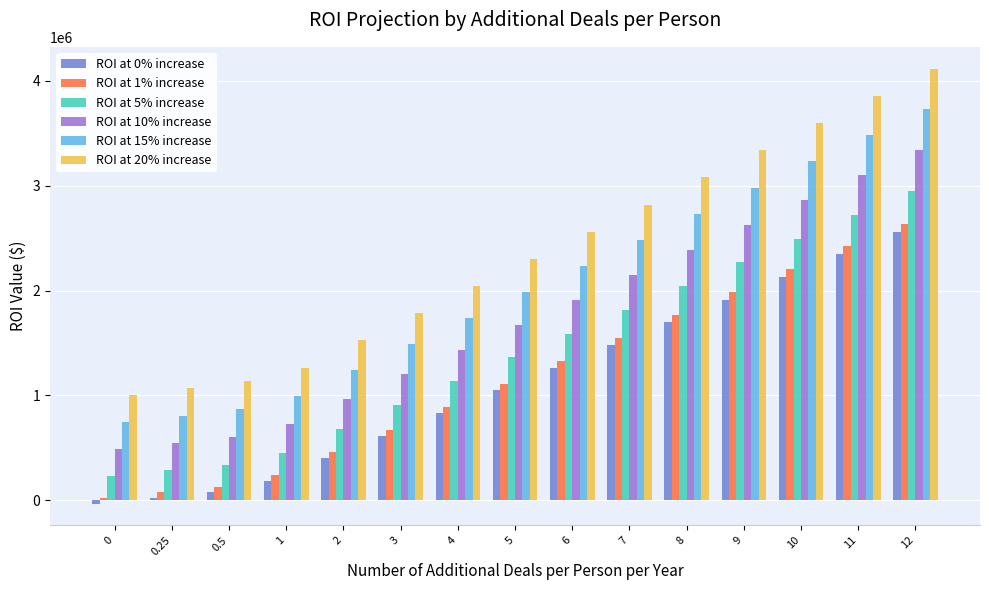

At which label is ROI at 10% increase closest to 1913160?

6